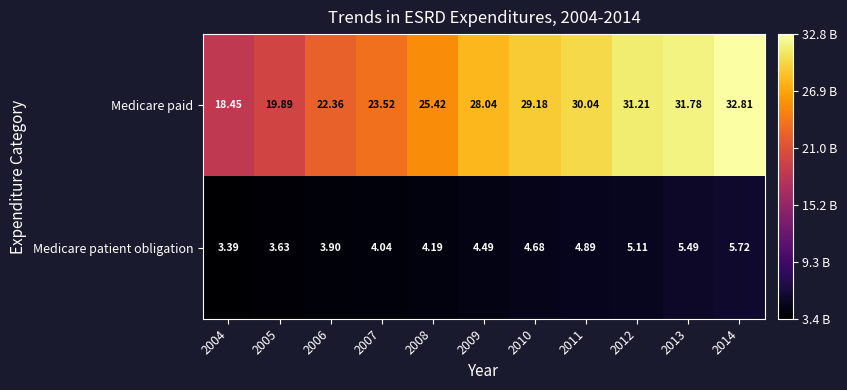

Between 2007 and 2011, which series saw the biggest shift?

Medicare paid